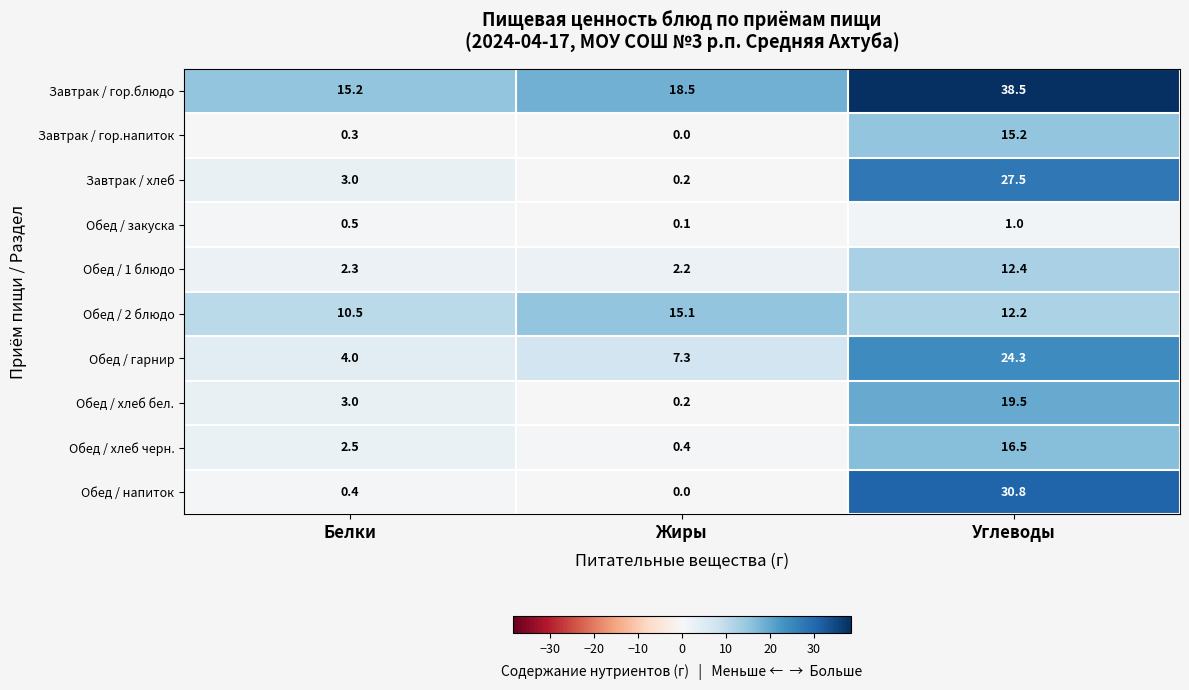

What value does the Обед / 2 блюдо series have at Углеводы?

12.2